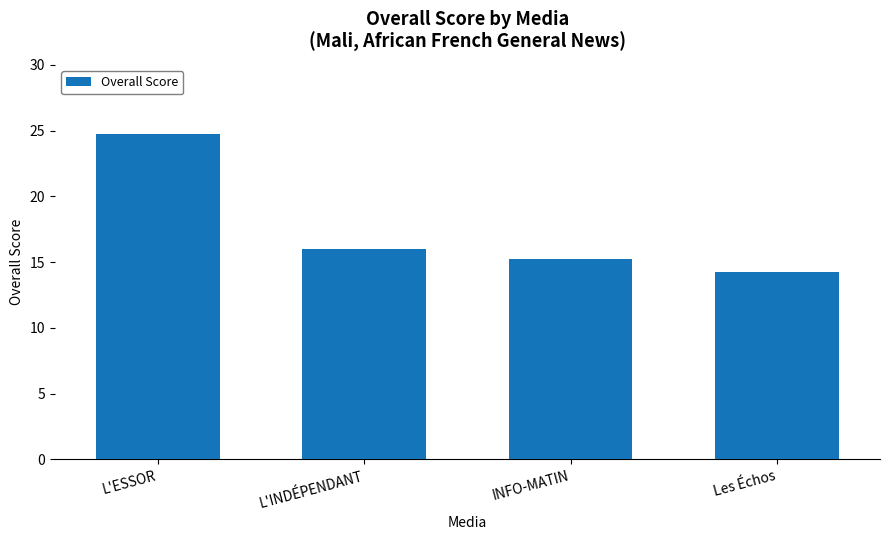

What position from the left is Les Échos?

4